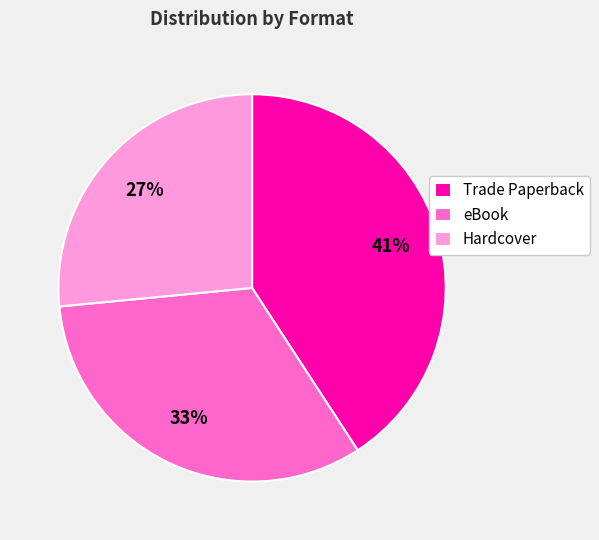

Is there any slice that represents more than half of the pie?

No